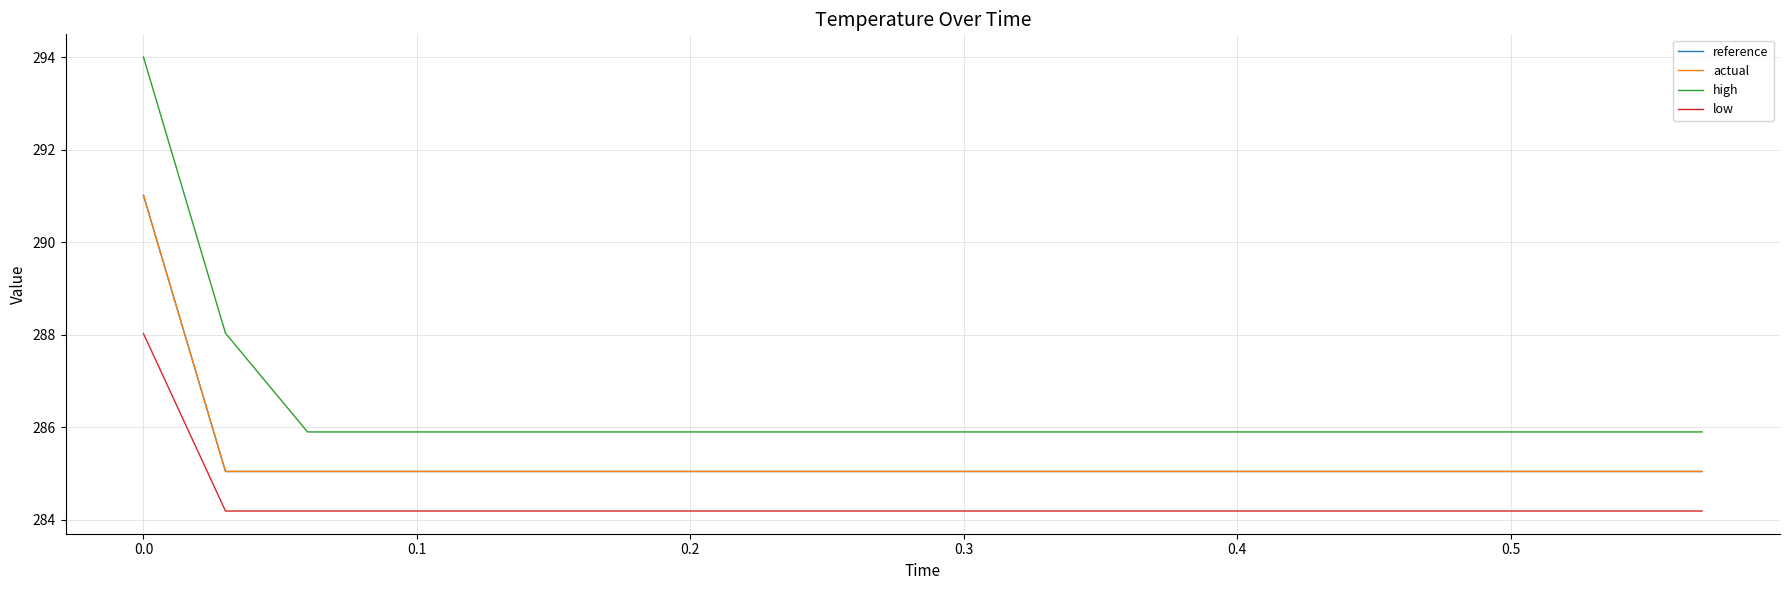

Which series has the largest total across all categories?

high